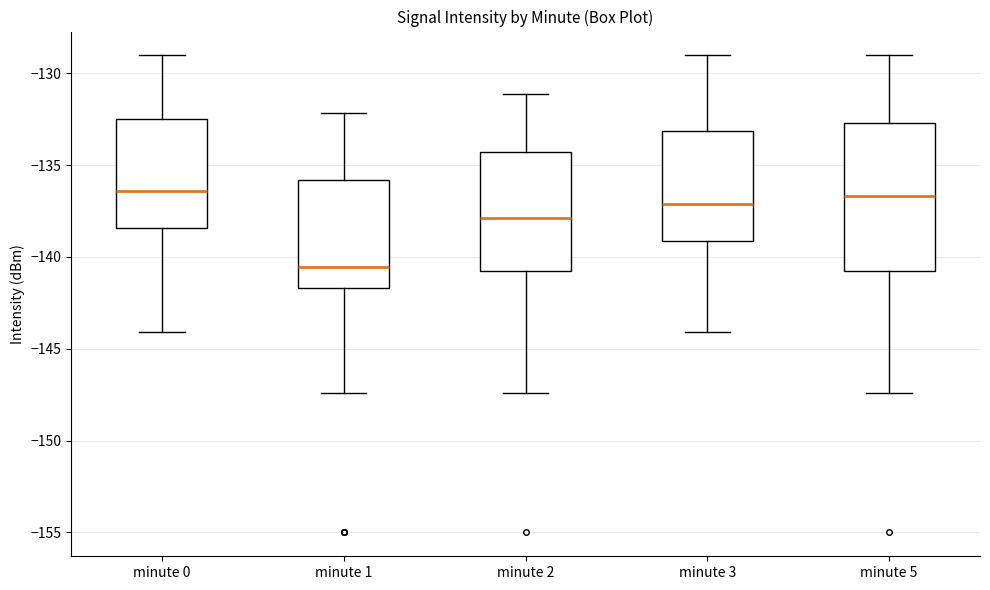

Comparing the boxes themselves (not the whiskers), which one is the tallest?

minute 5